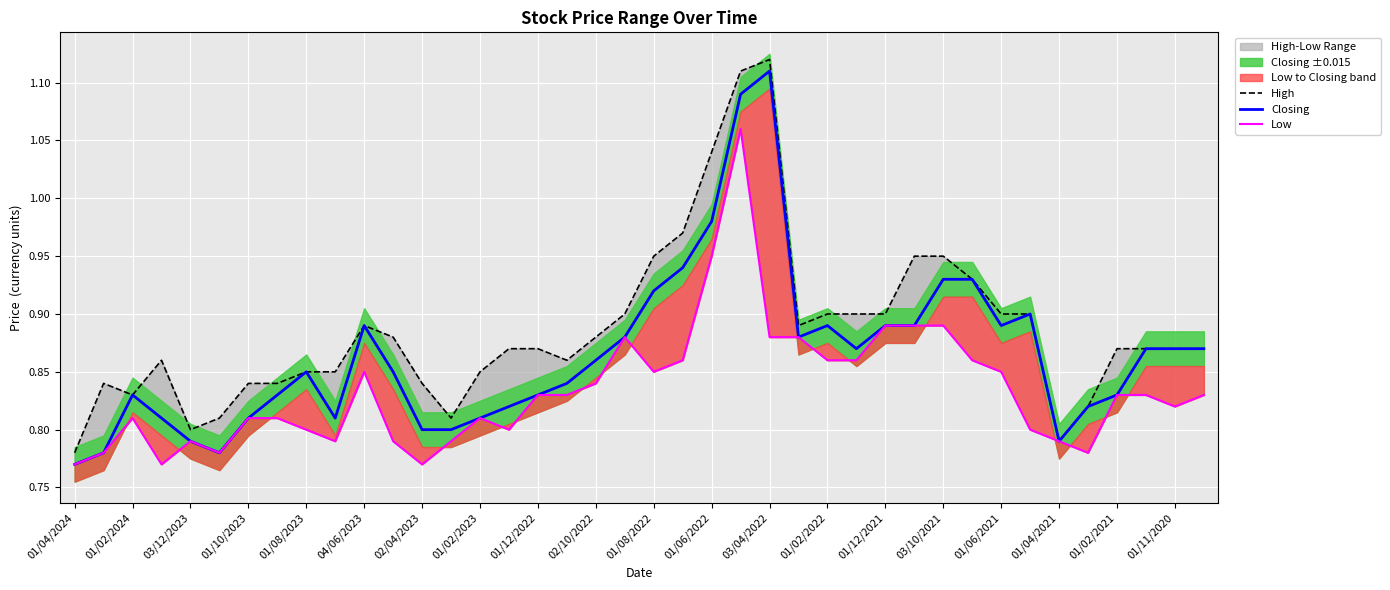

At which label does Closing reach its peak?

03/04/2022